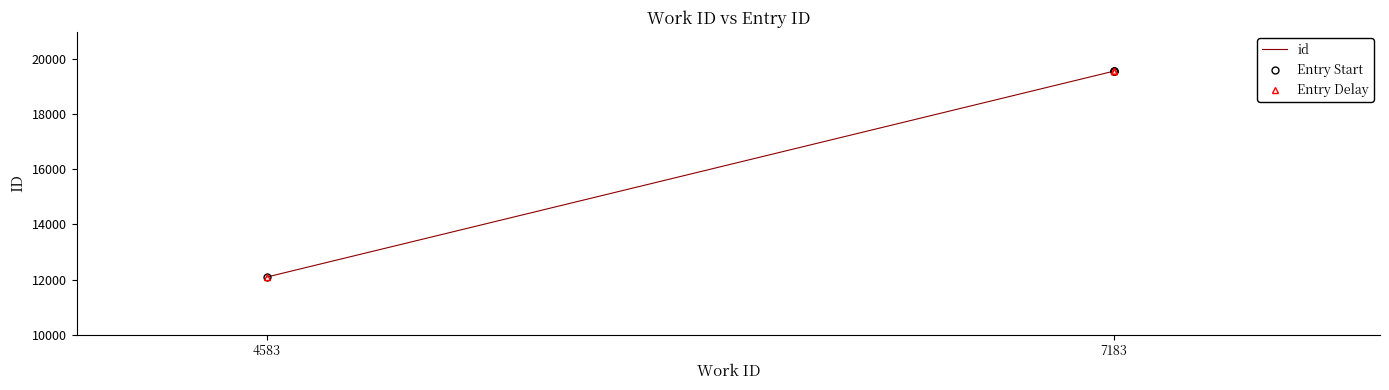

What is the average value of the Entry Delay series?

17701